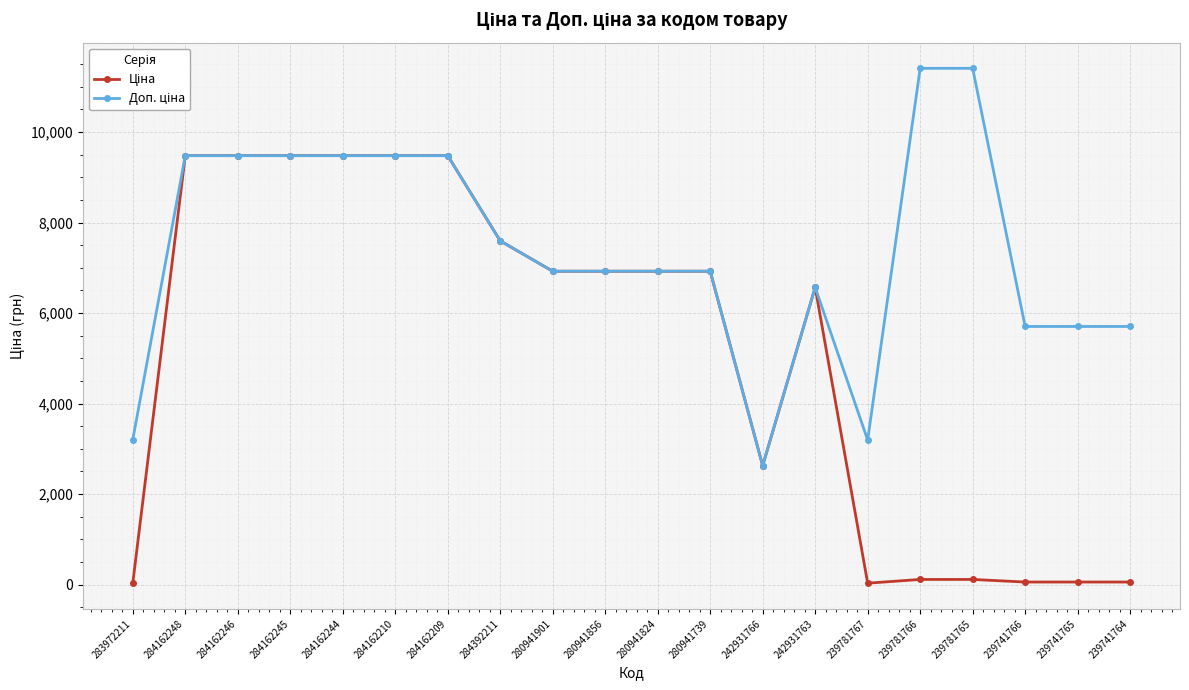

What is the greatest value displayed?

11410.0